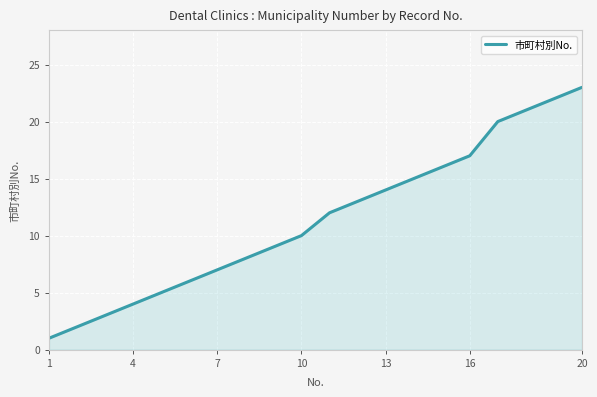

What is the difference between the maximum and minimum values?

22